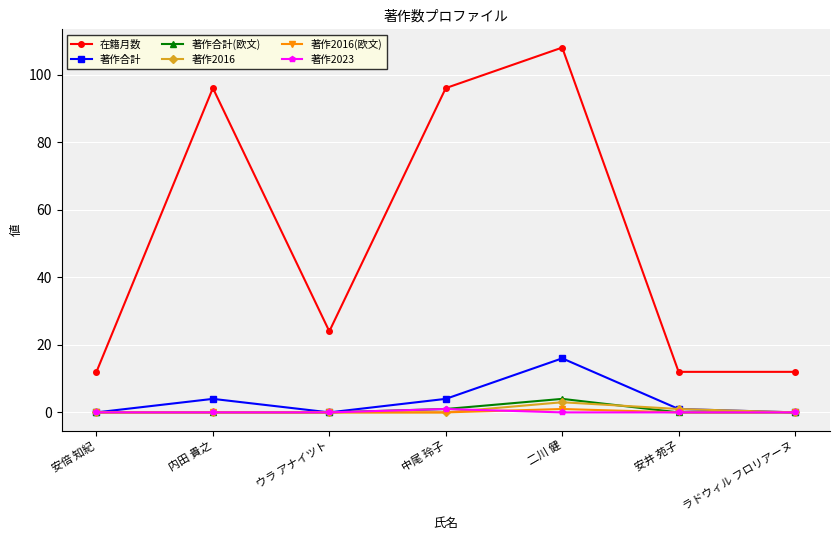

What is the difference between the highest and lowest values at 安倍 知紀?

12